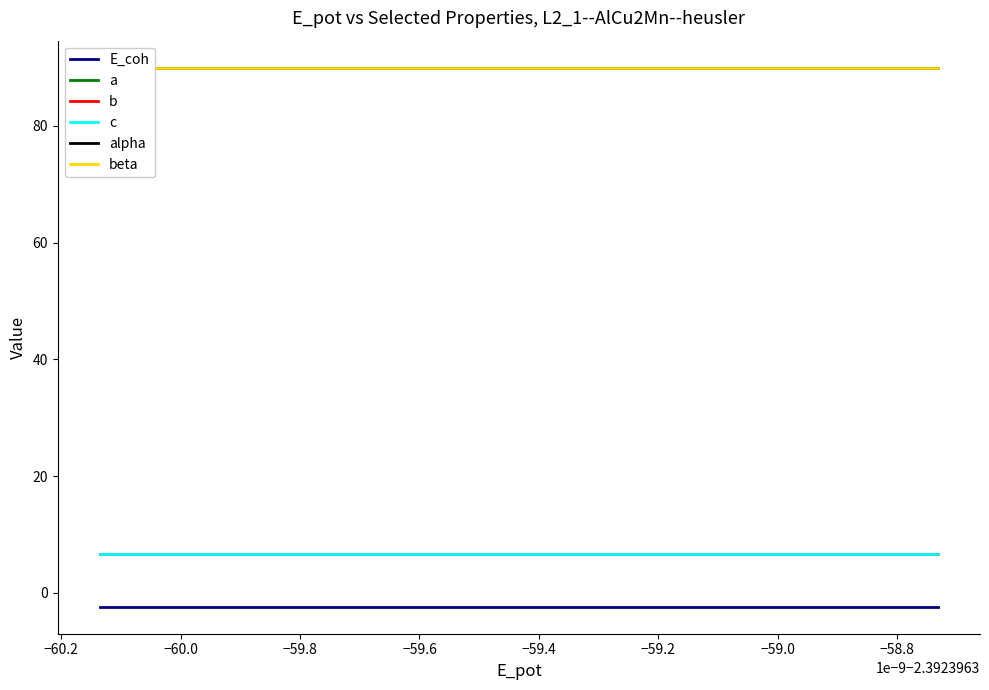

The value of b at −59.4 is 6.6. True or false?

True